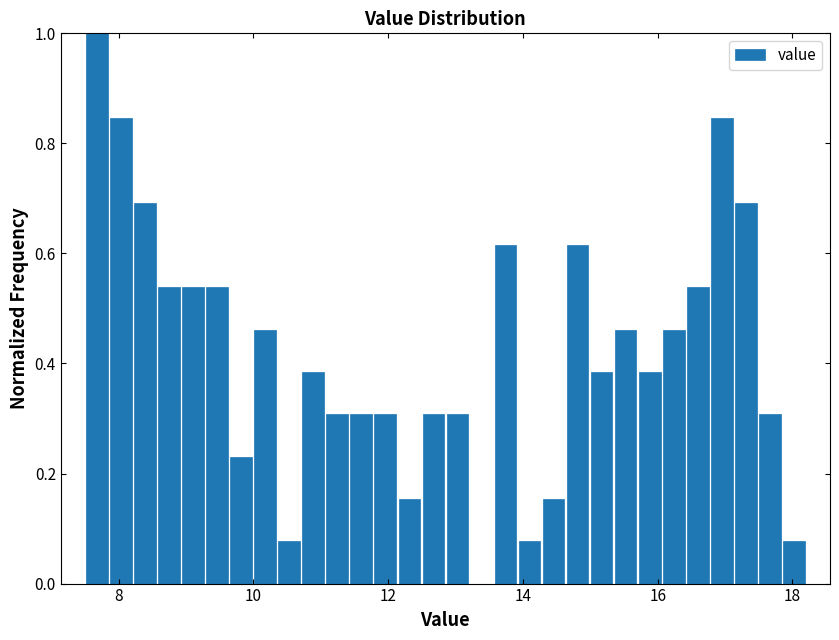

Read against the x-axis, roughly where is the centre of the tallest bar?

7.6